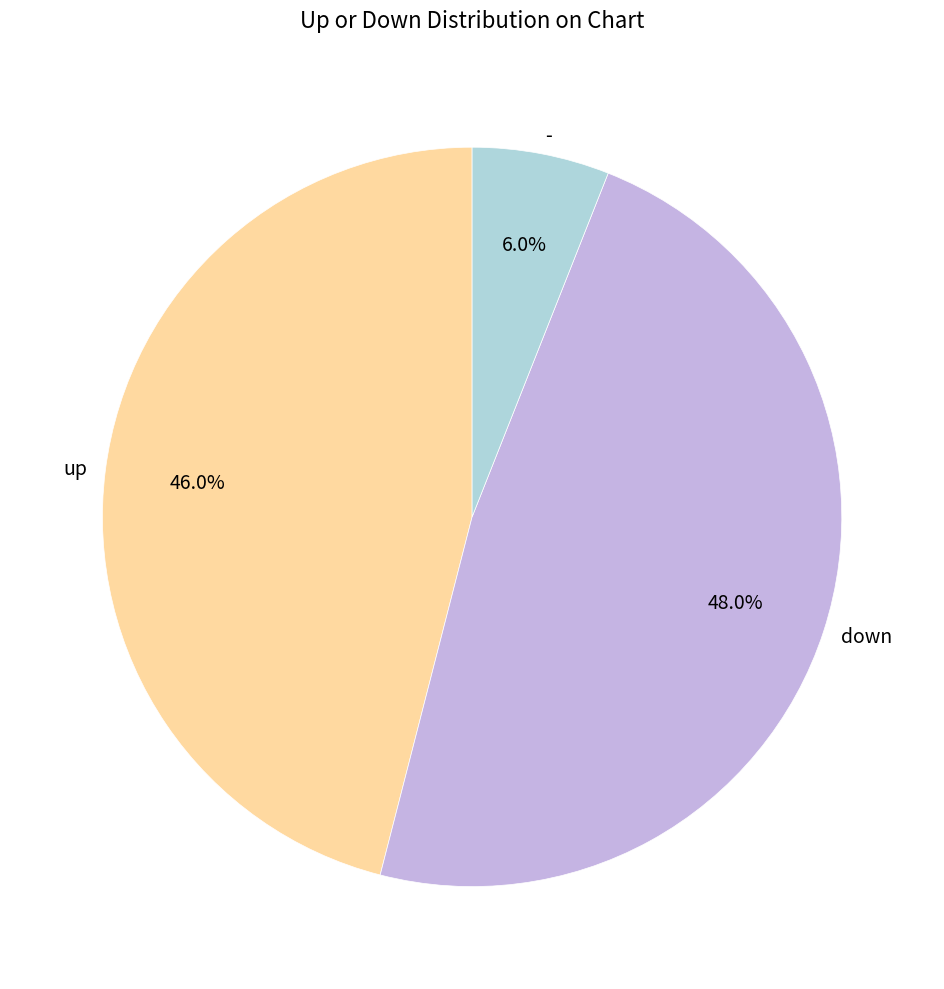

Rank the categories by value from lowest to highest.

-, up, down